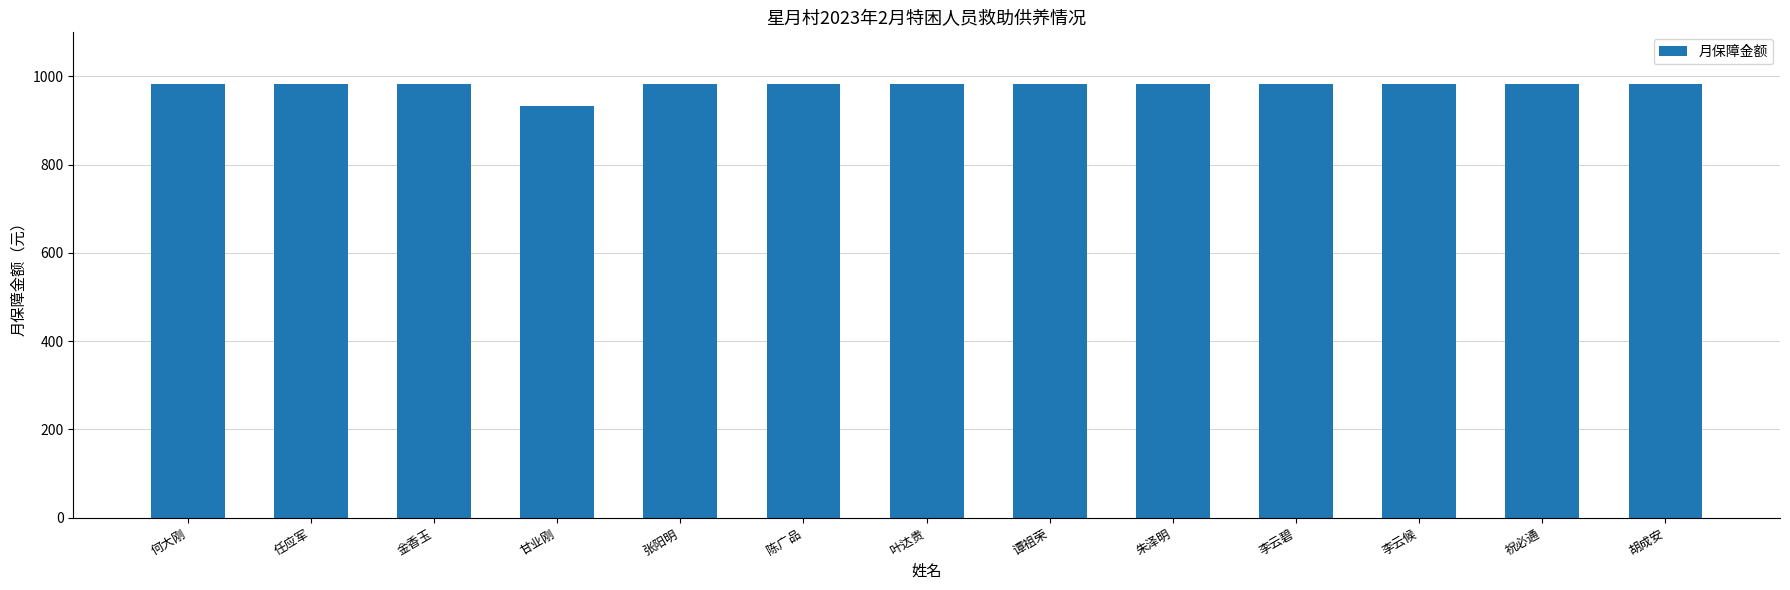

What is the sum of the values at 朱泽明 and 任应军?

1964